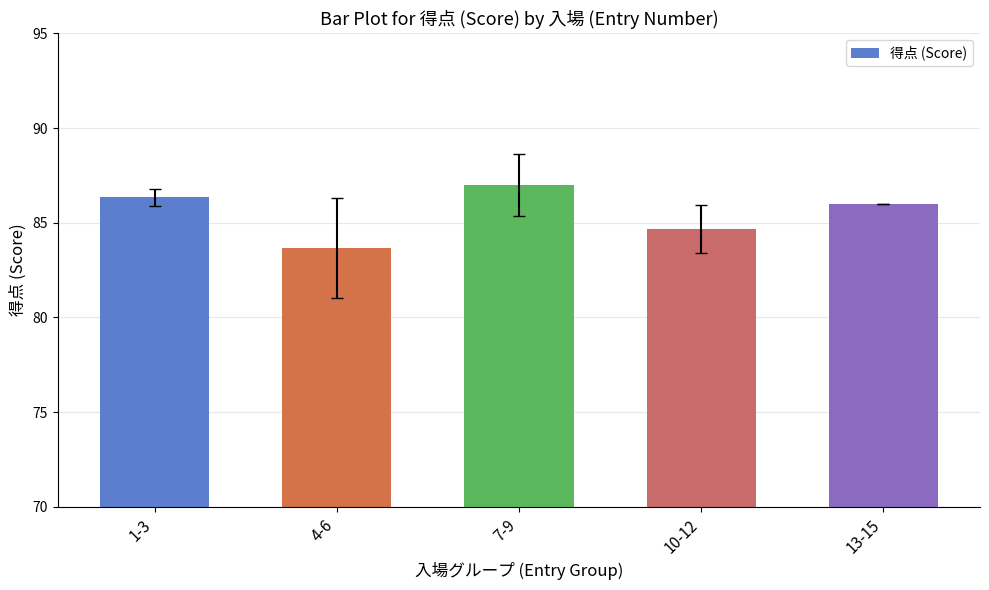

Is it true that the value at 13-15 is 86.0?

True